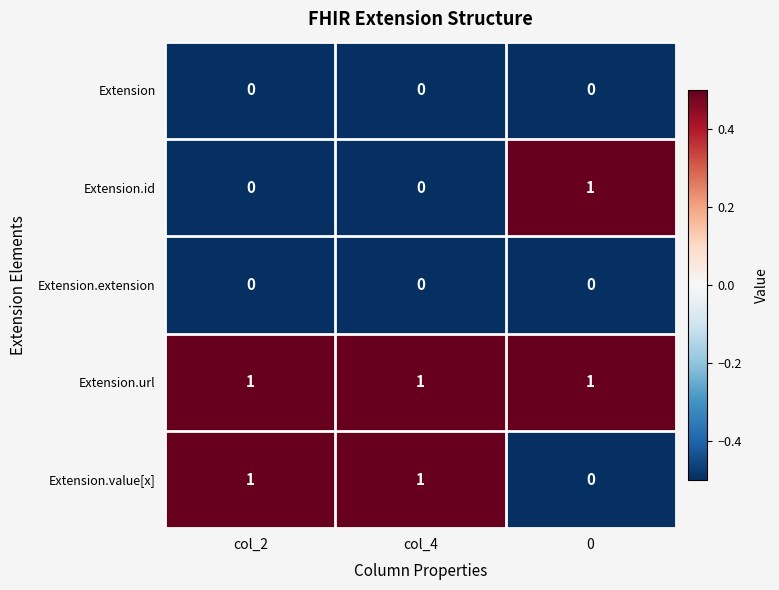

What is the total value across all series at col_4?

2